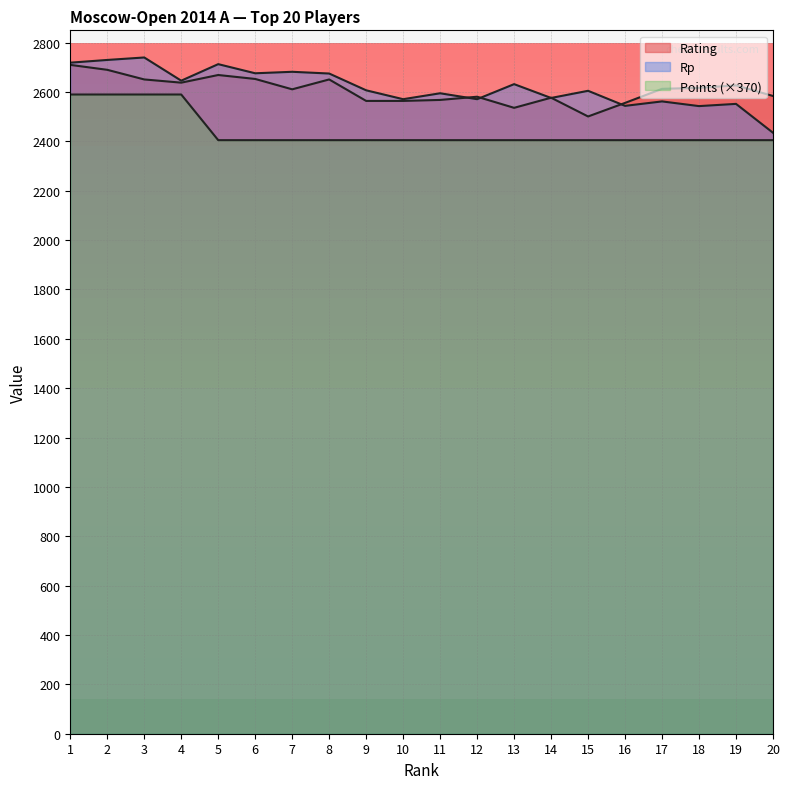

In Rp, how many points are lower than both neighbors (excluding endpoints)?

7